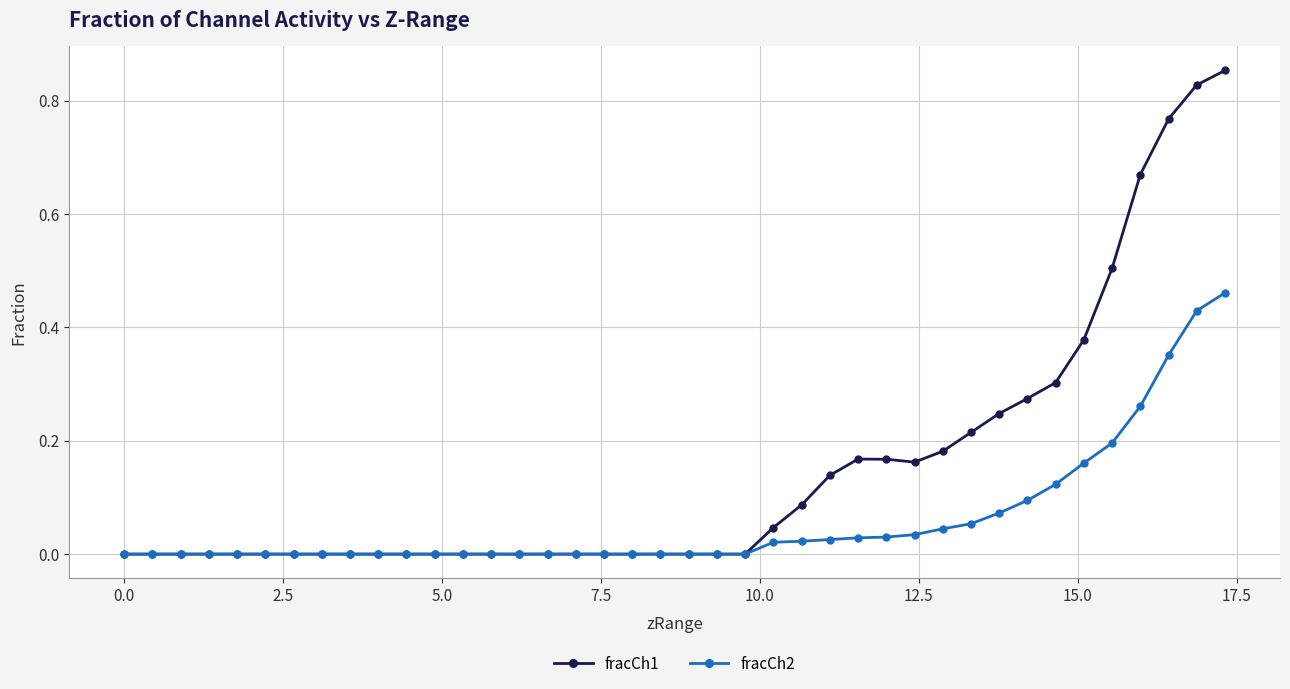

List the series in order of their peak value, highest first.

fracCh1, fracCh2